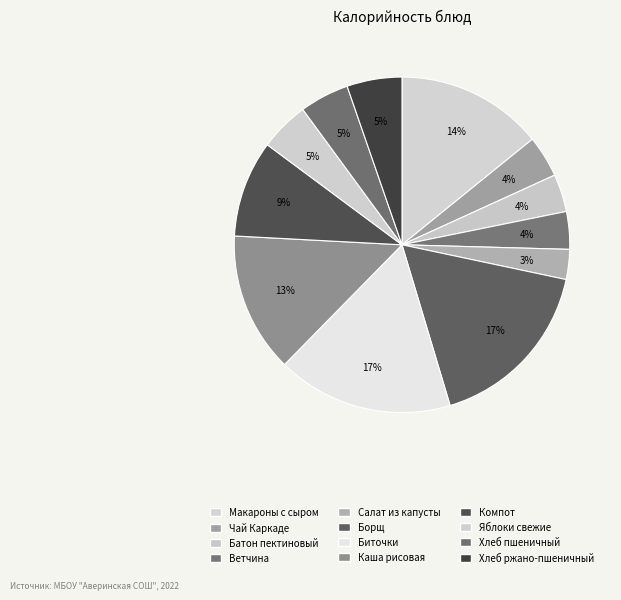

How many segments does this pie chart have?

12